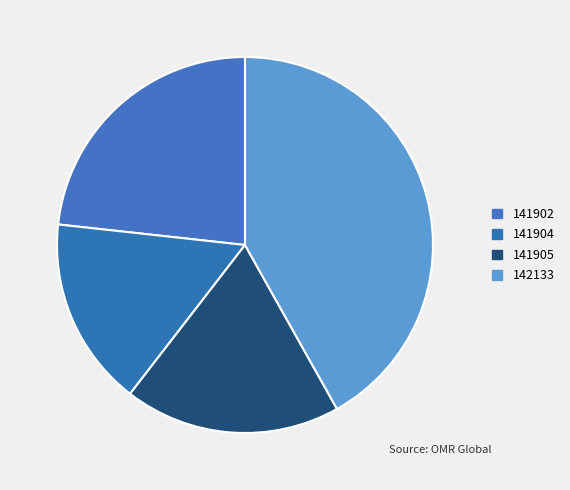

To the nearest percent, what percentage of the pie is 141905?

19%